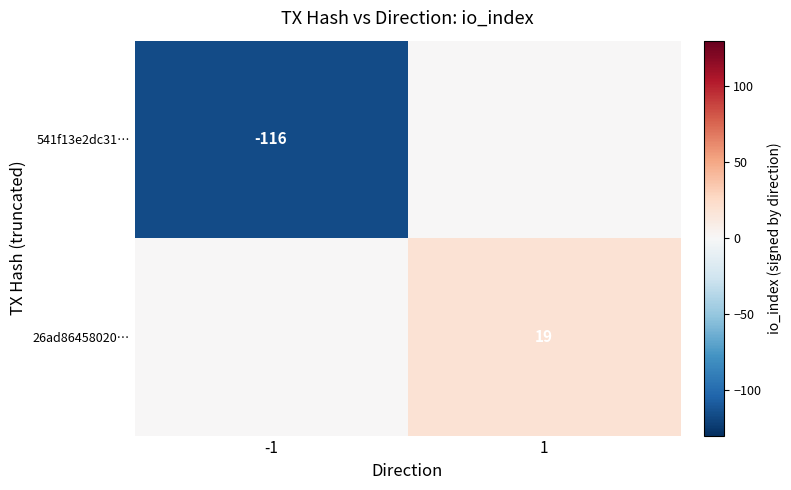

What is the difference between the highest and lowest values at 1?

19